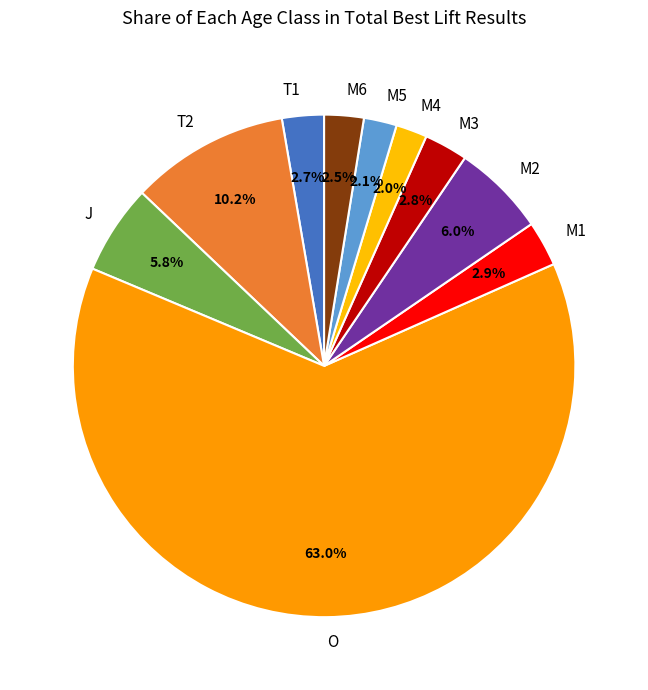

Is there a majority slice in this chart?

Yes